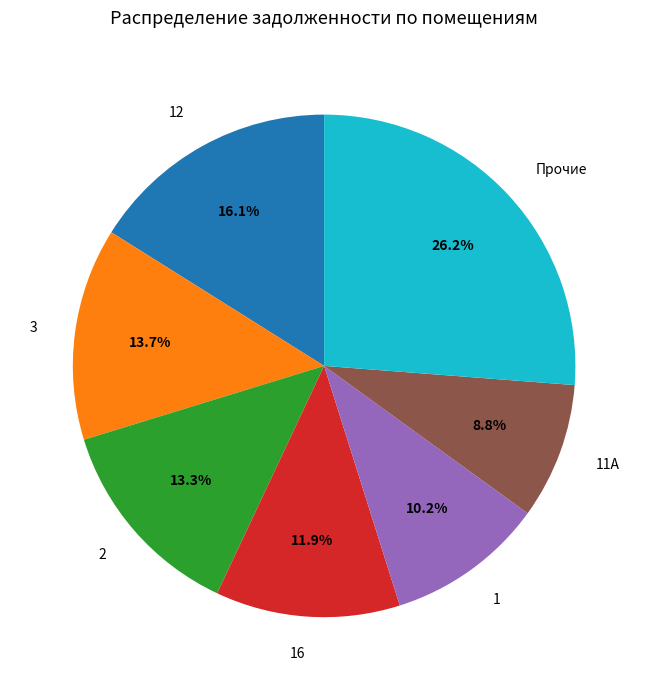

Is there any slice that represents more than half of the pie?

No